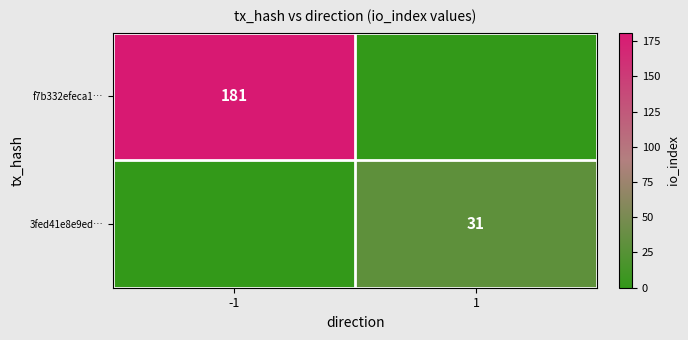

True or false: f7b332efeca1… has a value of 181 at -1.

True